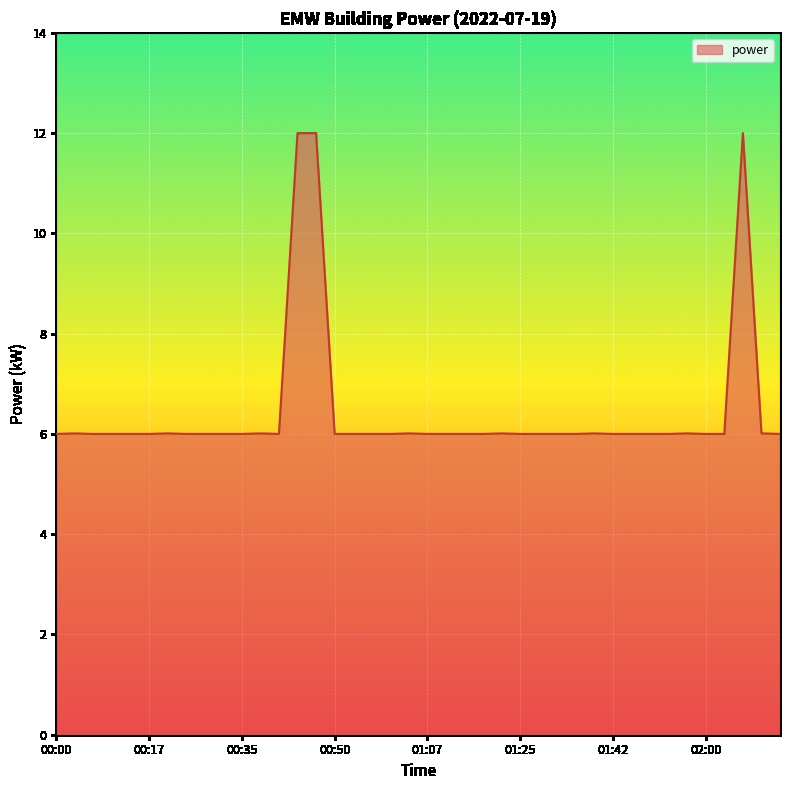

What is the maximum value shown in the chart?

12.0